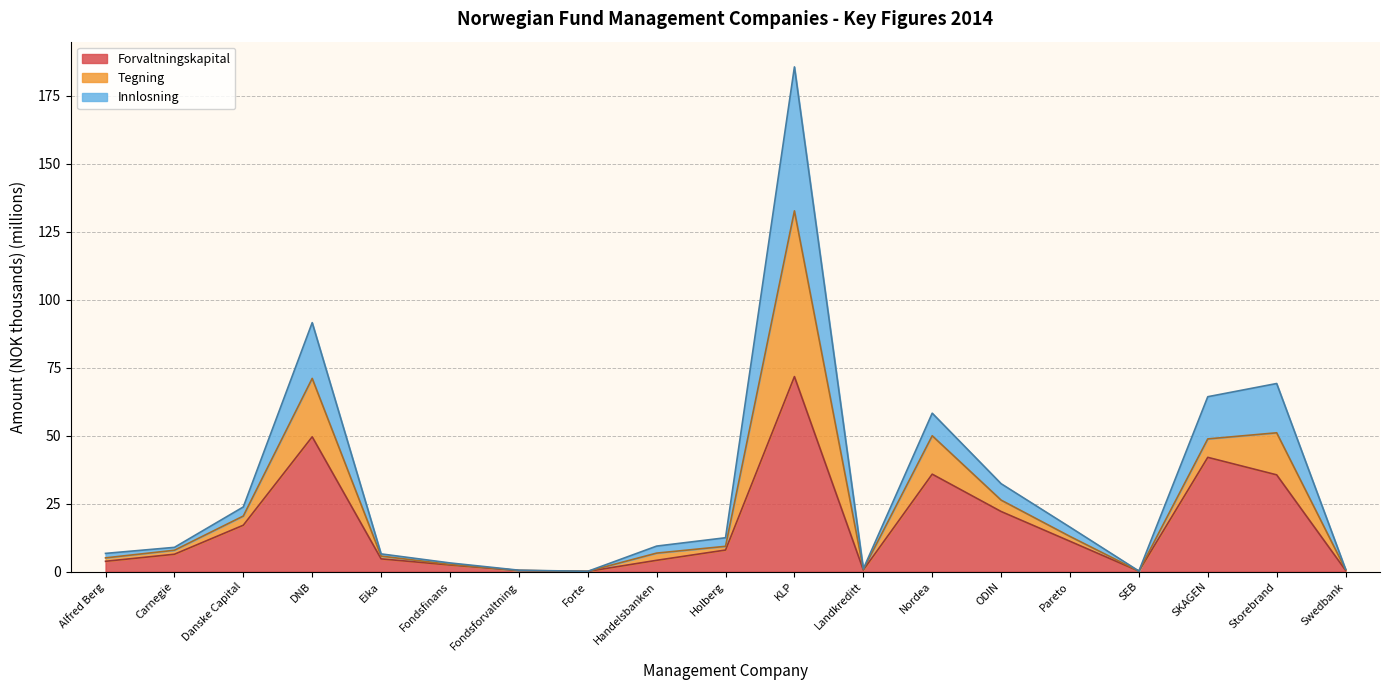

What is the value of the Forvaltningskapital point at the 1st from the left?

3.8